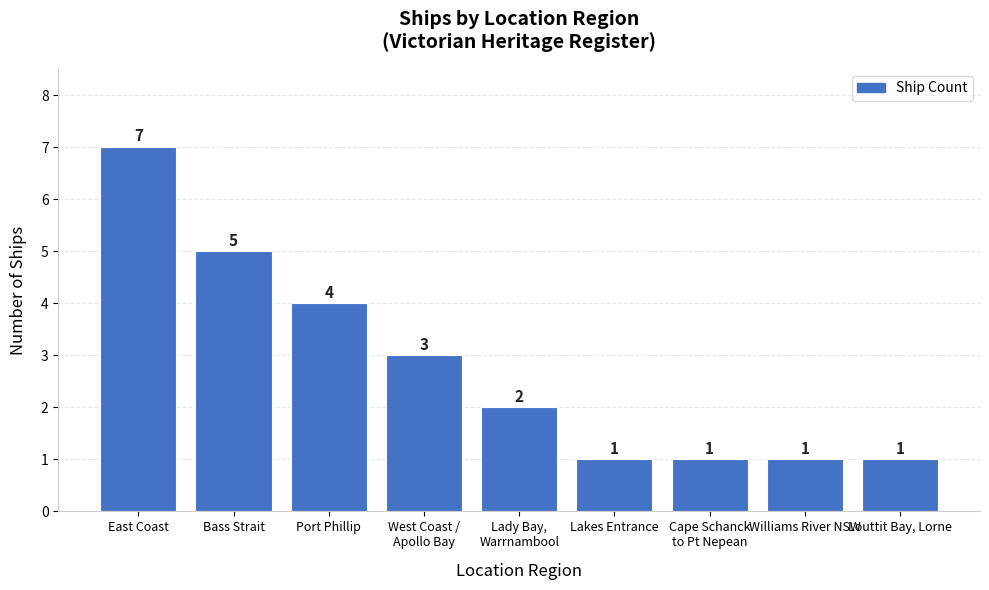

Approximately how many times larger is the value at Bass Strait compared to Louttit Bay, Lorne?

5.0